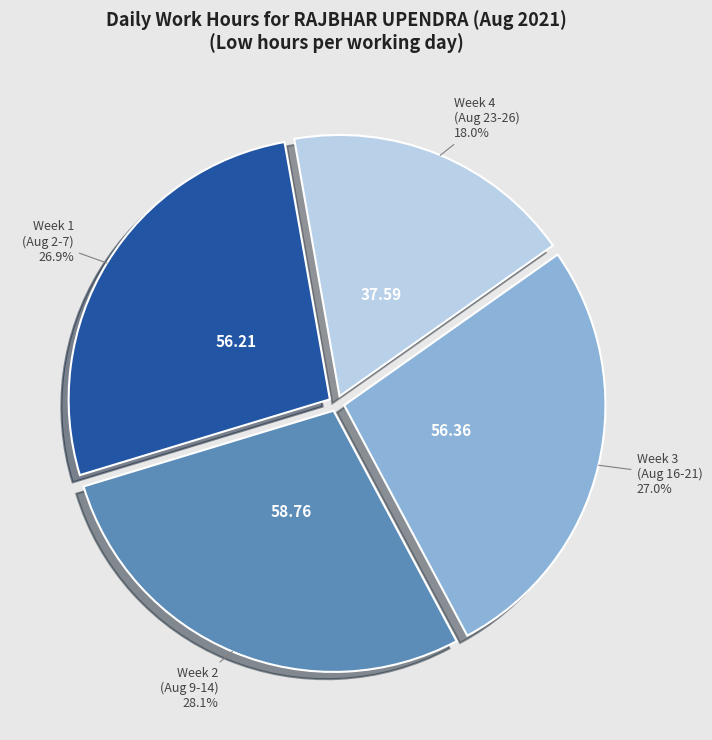

Is there any slice that represents more than half of the pie?

No